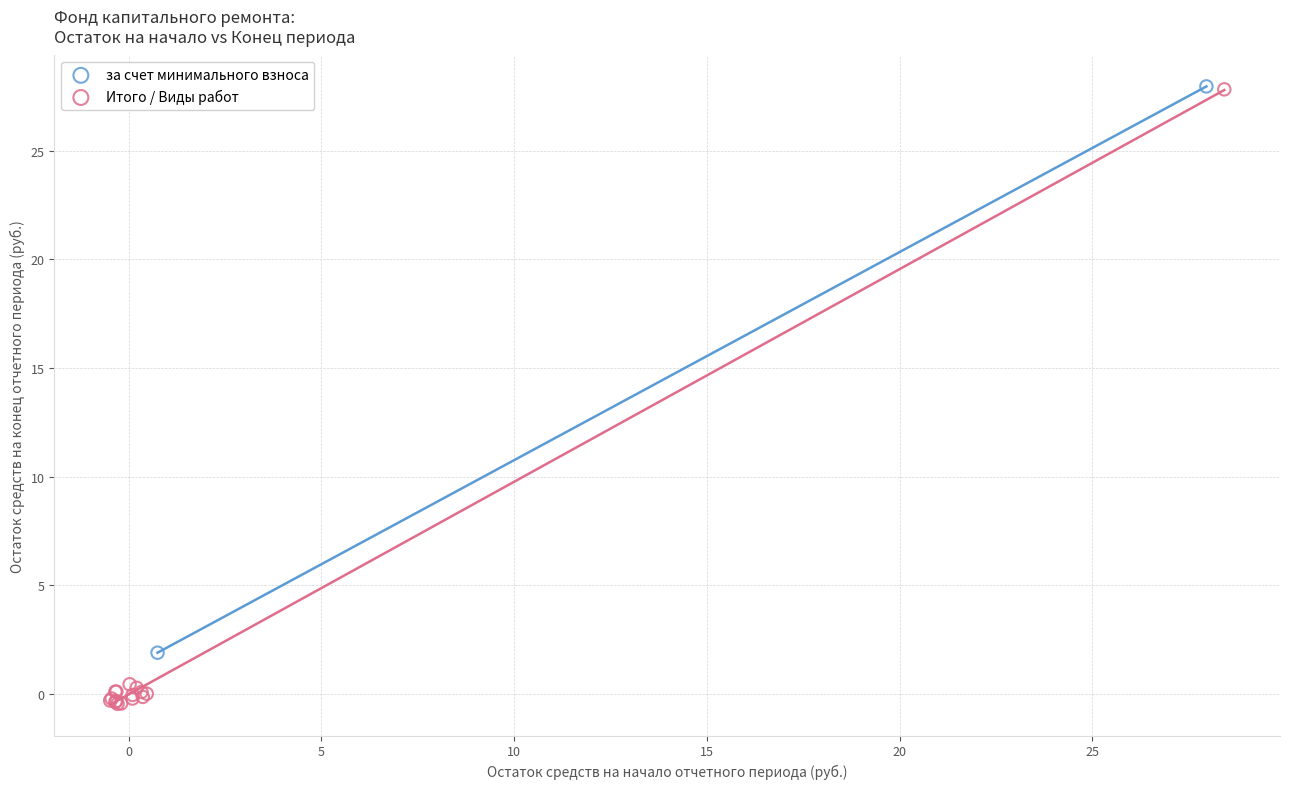

What are all the series names shown in the legend?

за счет минимального взноса, Итого / Виды работ